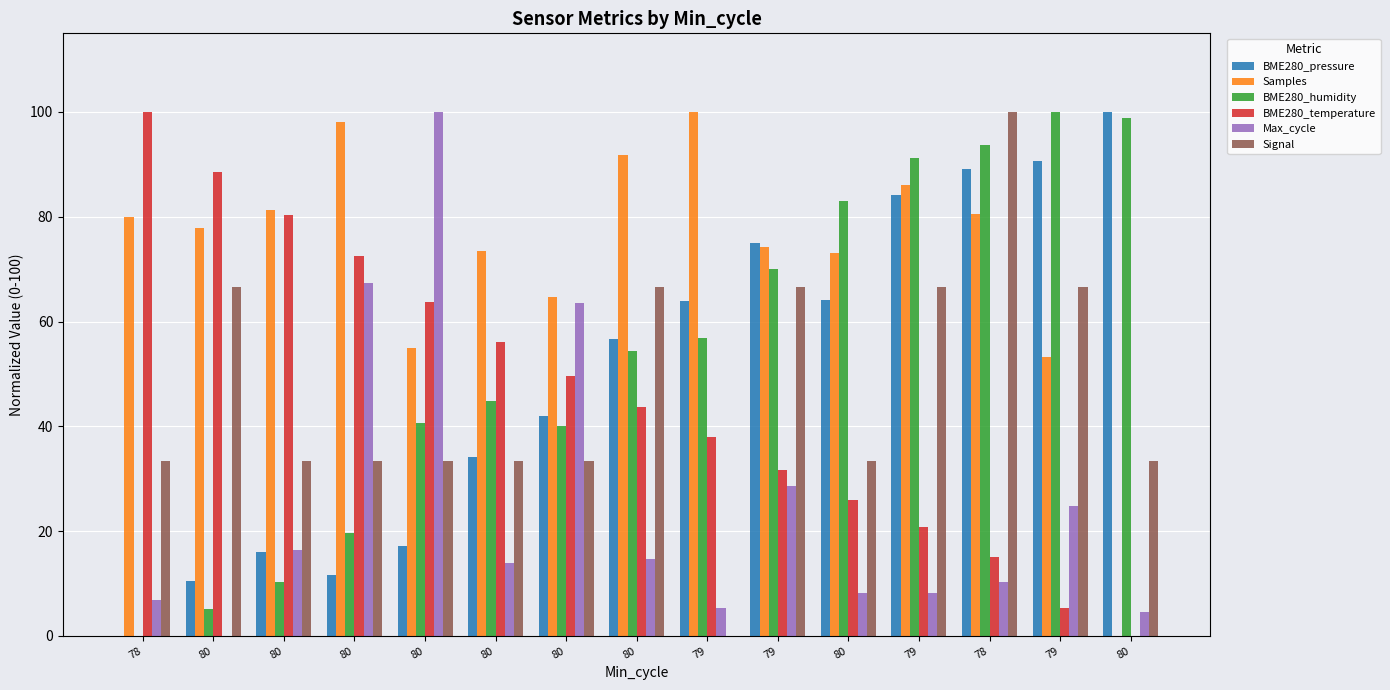

How many values in the Max_cycle series exceed 13?

8